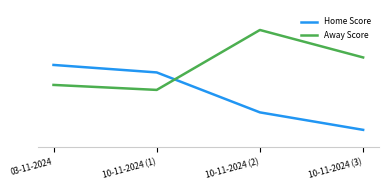

What is the difference between the Home Score values at 10-11-2024 (1) and 10-11-2024 (2)?

16